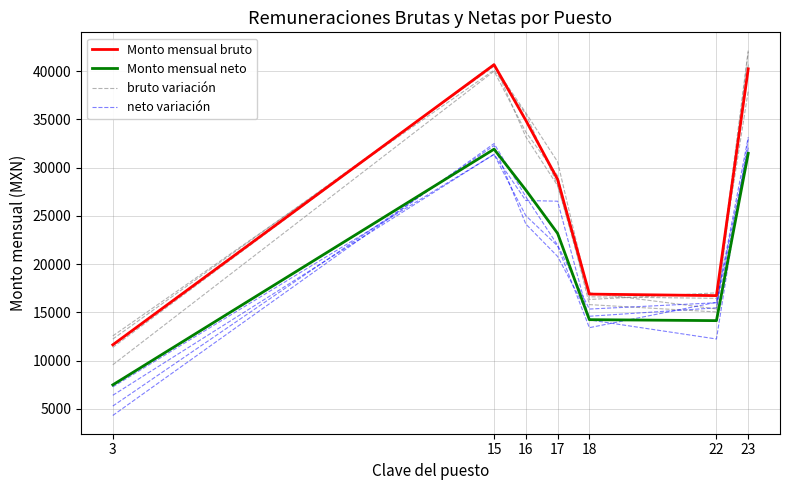

True or false: Monto mensual neto has a value of 31478.6 at 23.

True